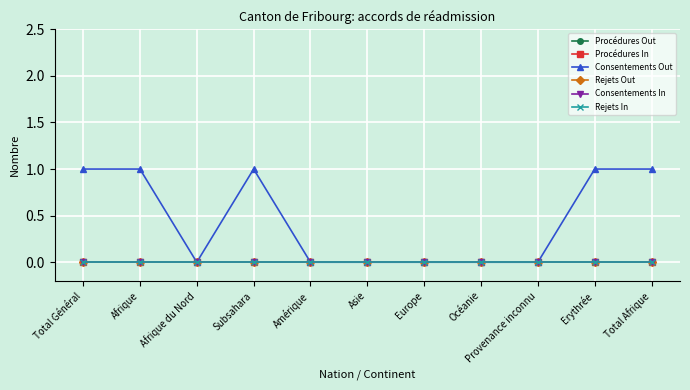

At which category is the sum across all series the highest?

Total Général